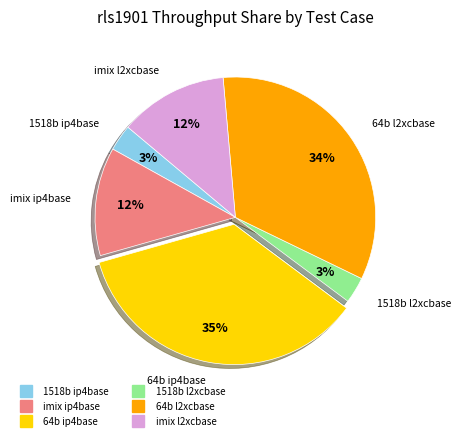

True or false: 64b ip4base accounts for 35% of the total.

True